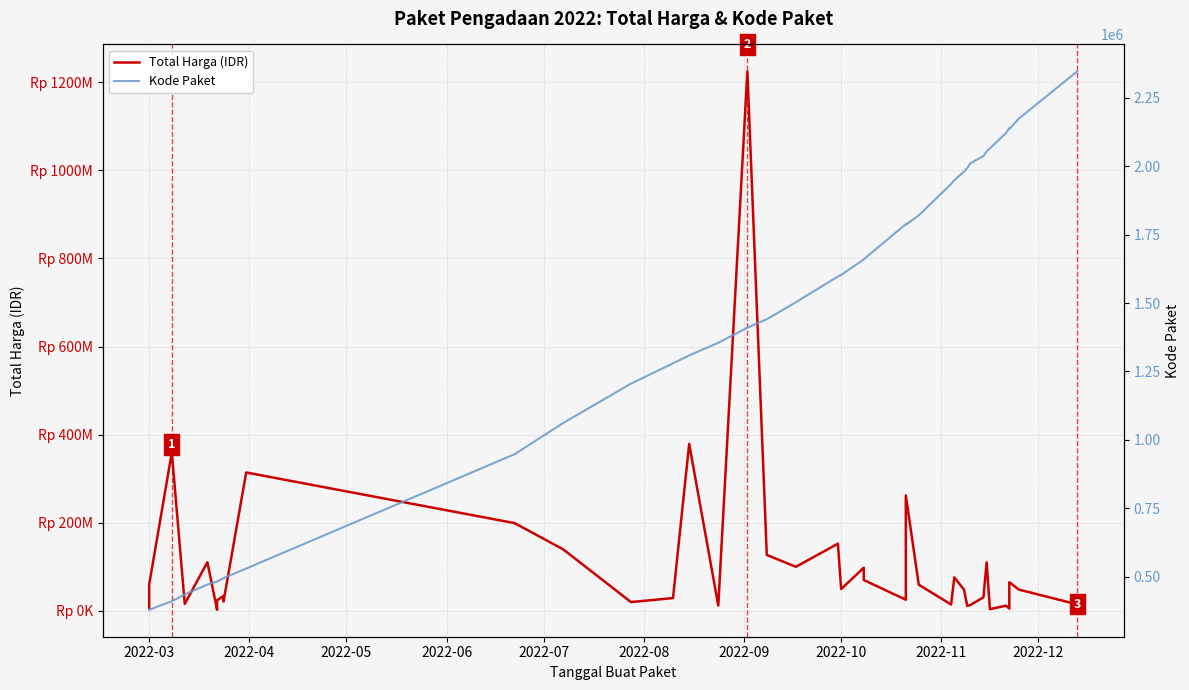

The value of Kode Paket at 36 is 433016. True or false?

False